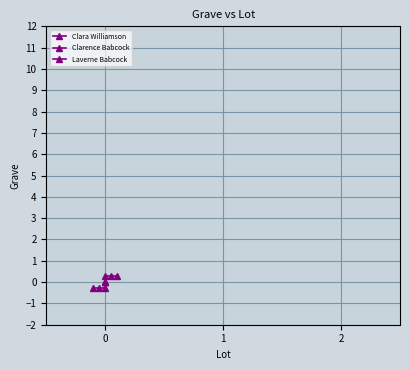

Rank the series by their average value, from highest to lowest.

Clarence Babcock, Clara Williamson, Laverne Babcock